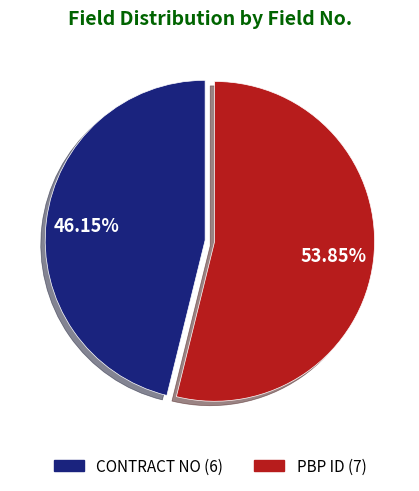

How many segments does this pie chart have?

2